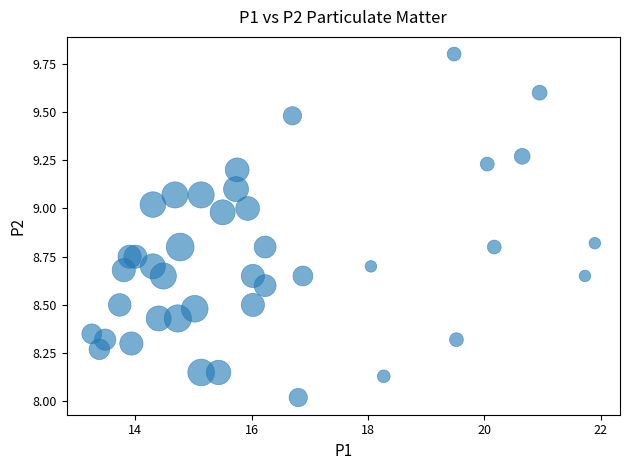

What is the range of Y values (max minus min)?

1.8